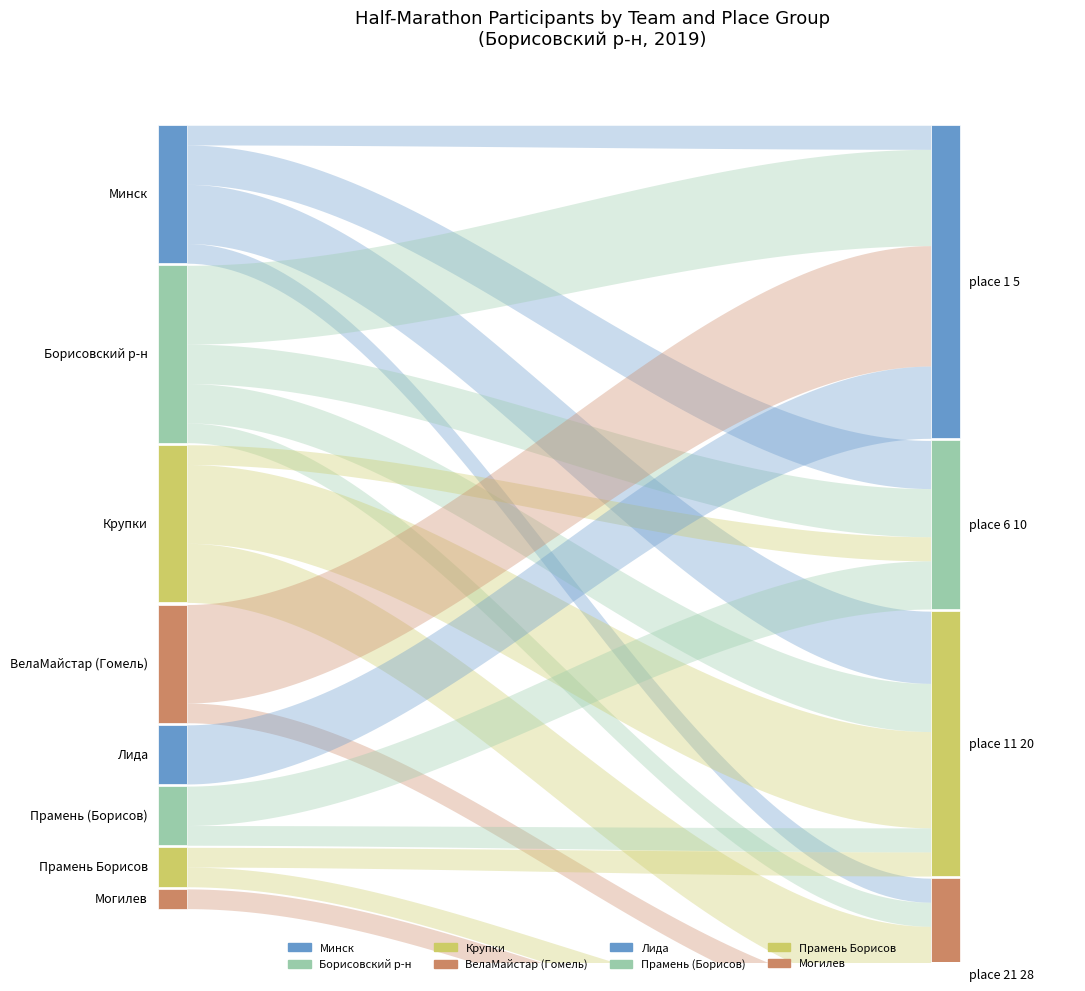

What position from the left is ВелаМайстар (Гомель)?

4